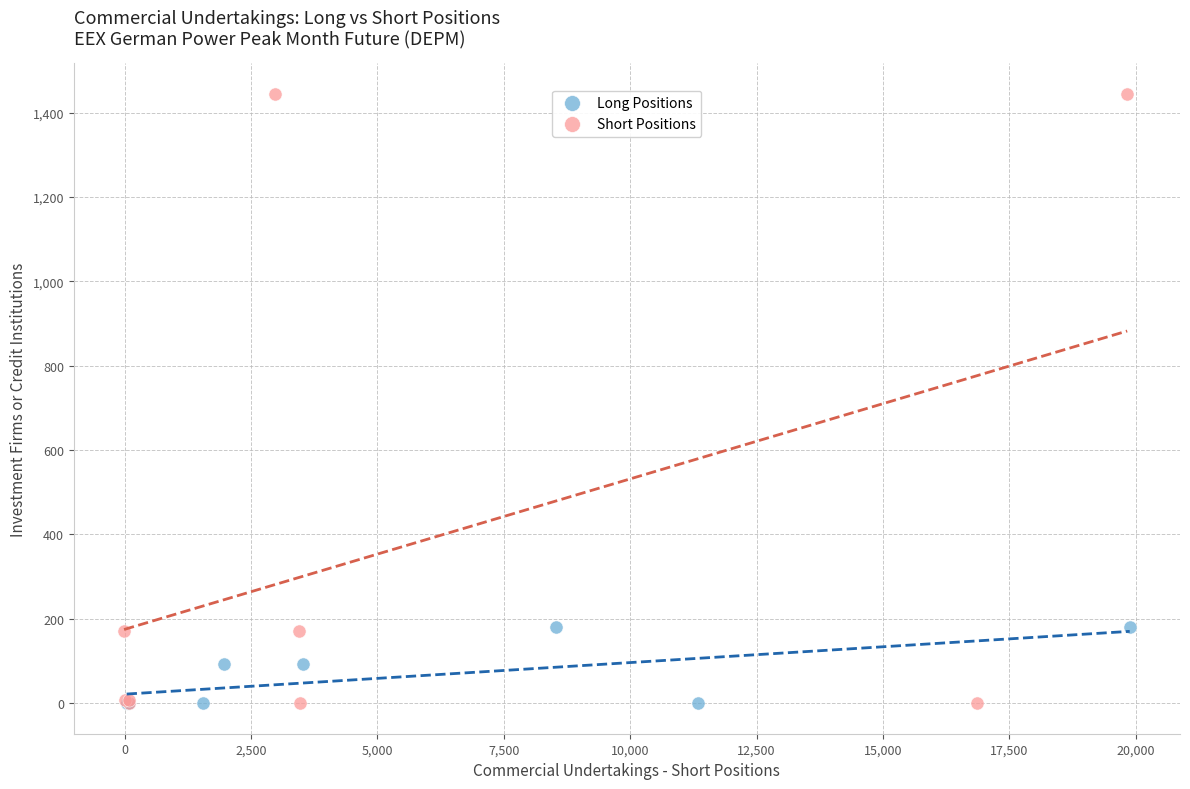

What are all the series names shown in the legend?

Long Positions, Short Positions